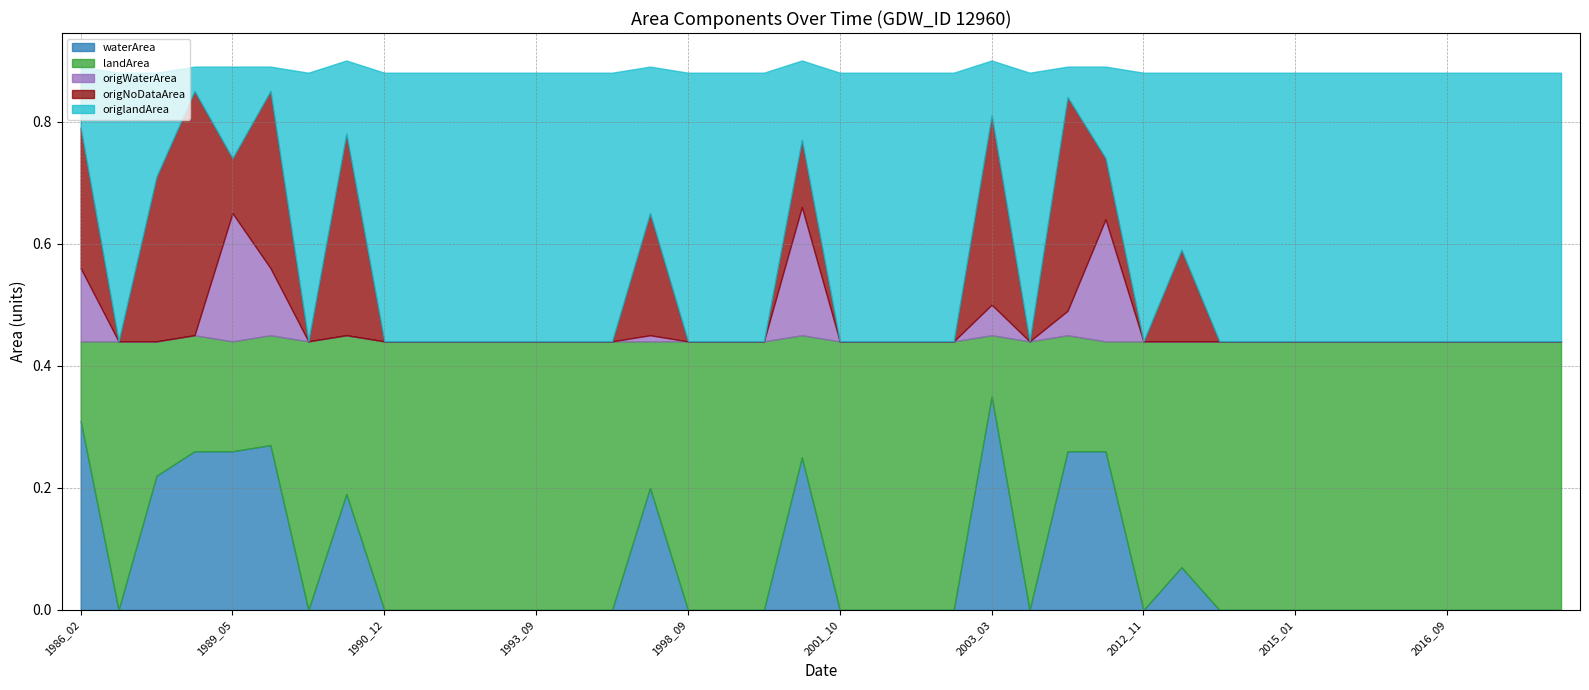

Where is origWaterArea nearest to the value 0?

1987_12